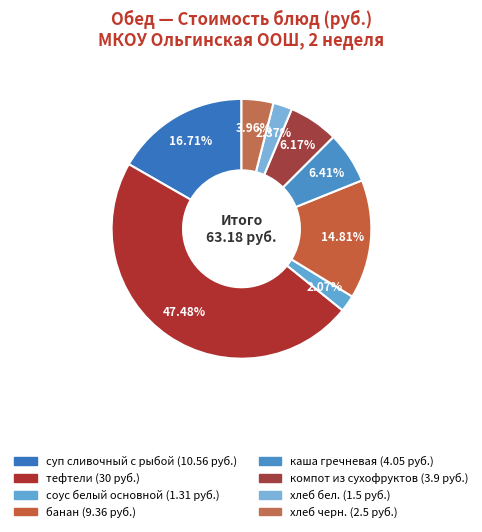

Combined, do хлеб черн. and суп сливочный с рыбой account for over 50%?

No